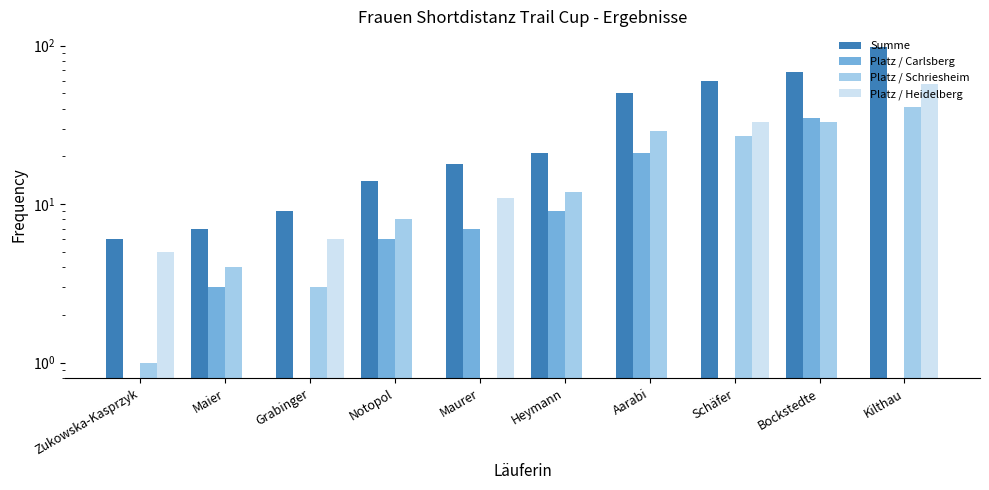

What is the value of the Summe bar at the 10th from the left?

98.0